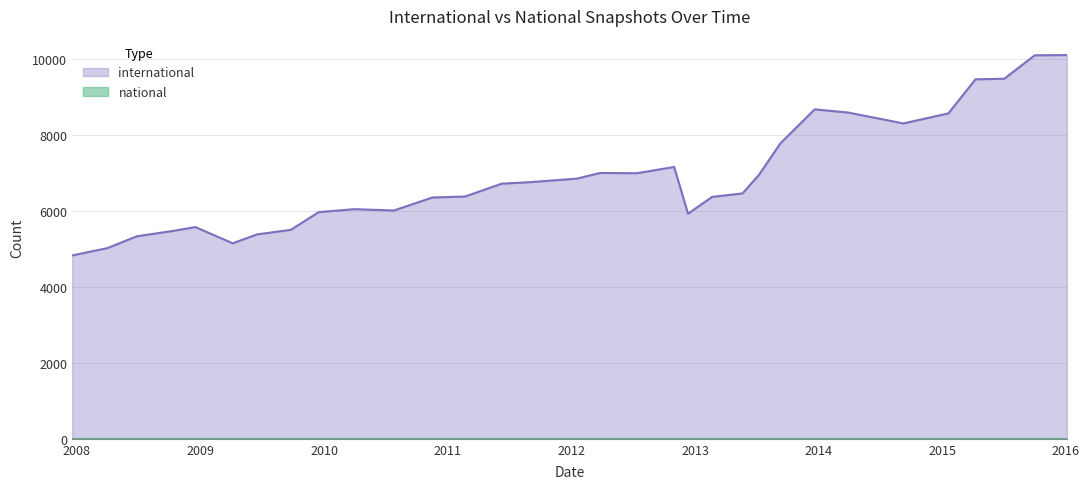

What value does the data have at 2012-10-31, to the nearest 50?

7150